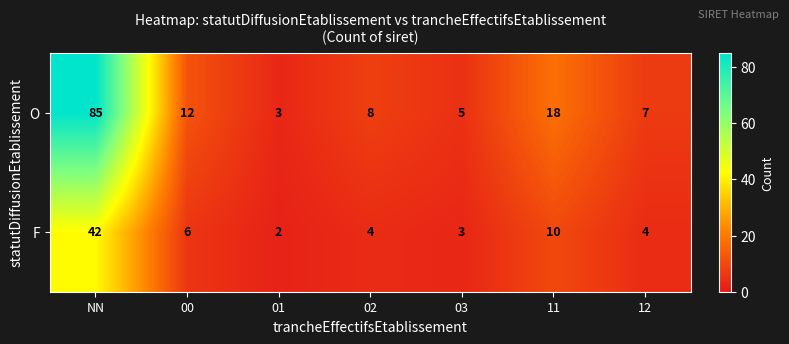

Is it true that O equals 2 at 00?

False